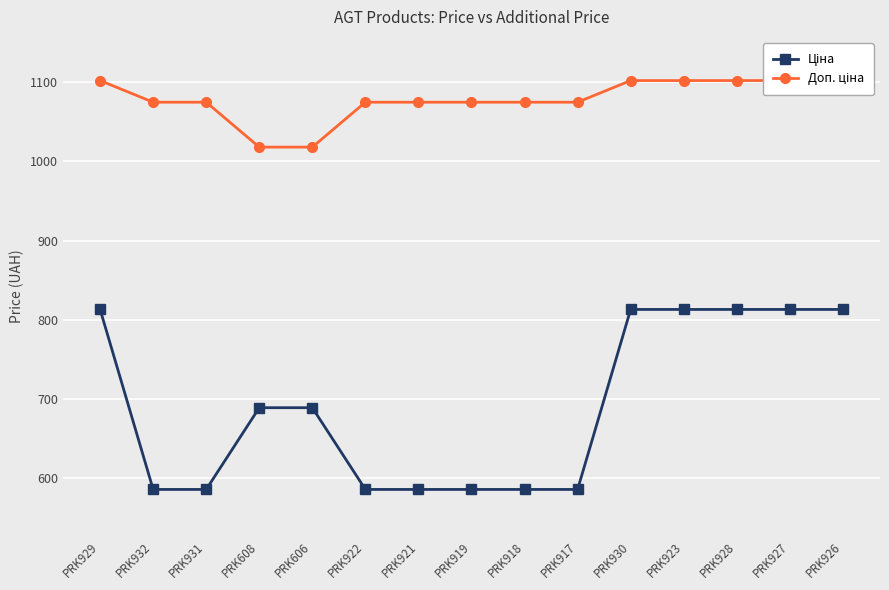

Reading left to right, list all the values displayed in this chart.

Ціна: 813.0	586.0	586.0	689.1	689.1	586.0	586.0	586.0	586.0	586.0	813.0	813.0	813.0	813.0	813.0
Доп. ціна: 1101.8	1074.5	1074.5	1017.8	1017.8	1074.5	1074.5	1074.5	1074.5	1074.5	1101.8	1101.8	1101.8	1101.8	1101.8